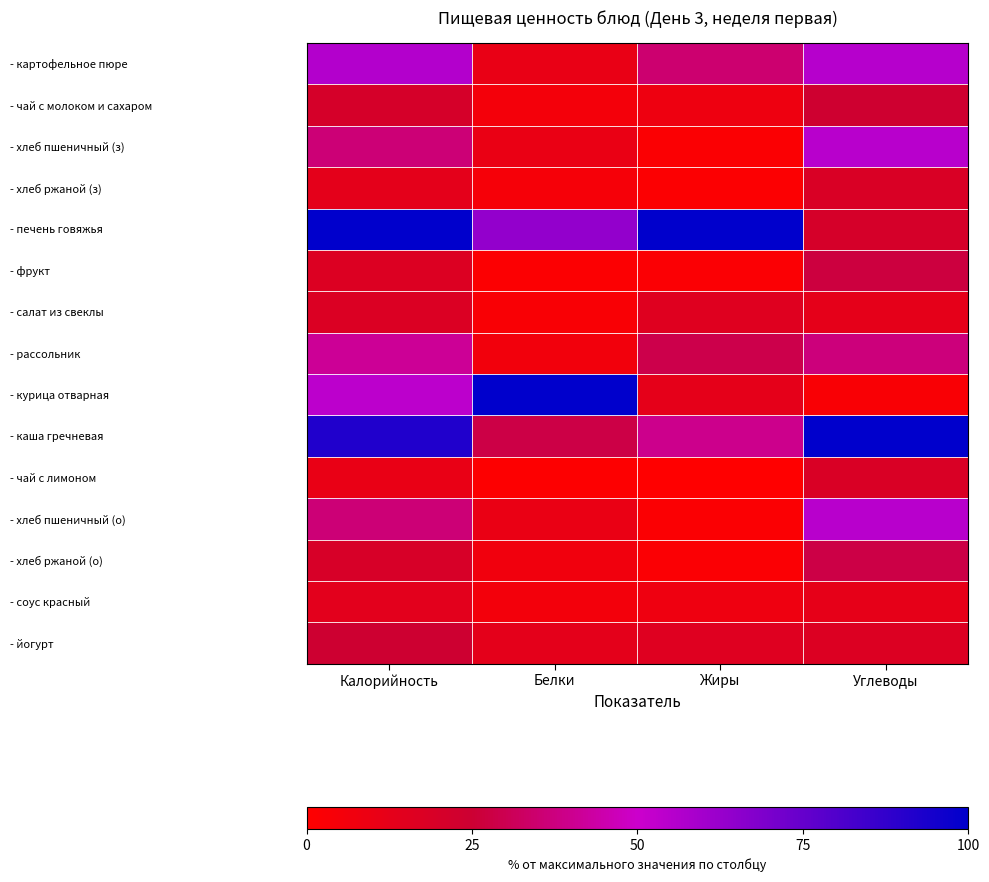

Between Белки and Жиры, which series saw the biggest shift?

- курица отварная